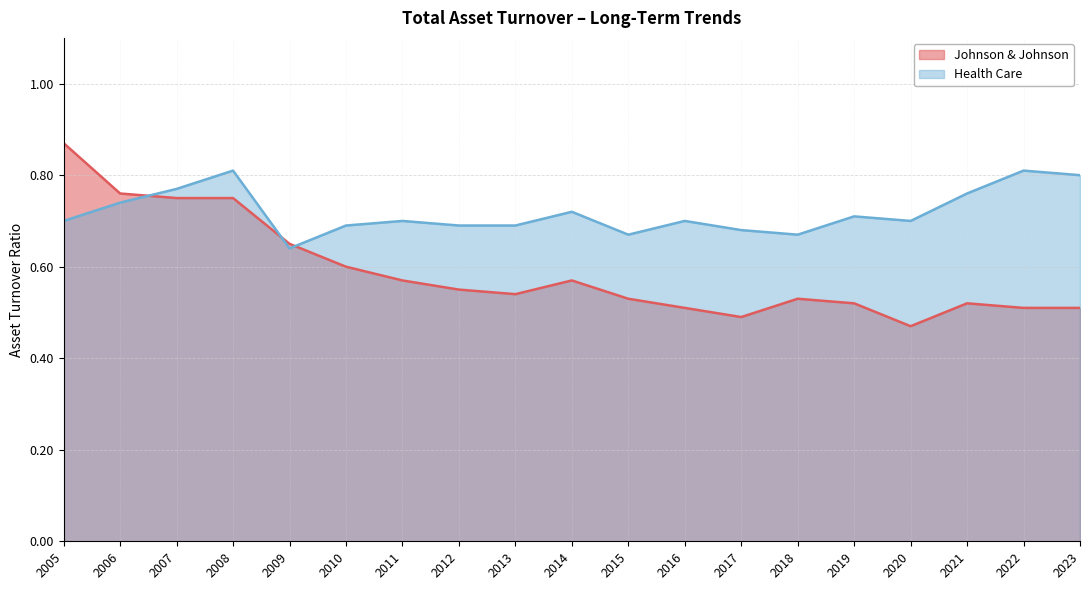

Between 2005 and 2023, which series saw the biggest shift?

Johnson & Johnson